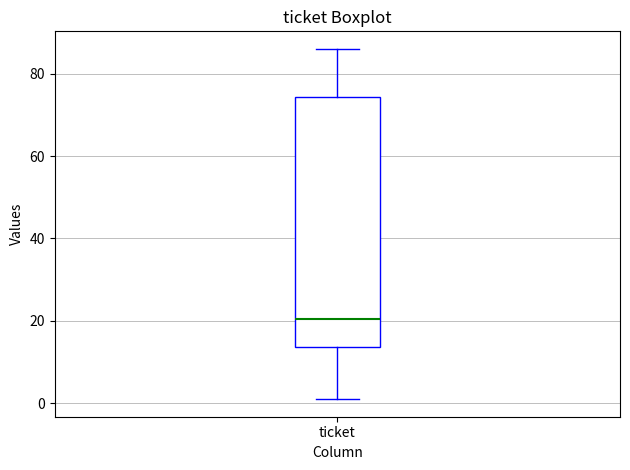

Read this box plot against the y-axis: the position of the median line, the range covered by the box, and the ends of both whiskers. The values are not printed on the chart, so give them approximately, as read against the axis.

median 20, box 14 to 74, whiskers 2 to 86